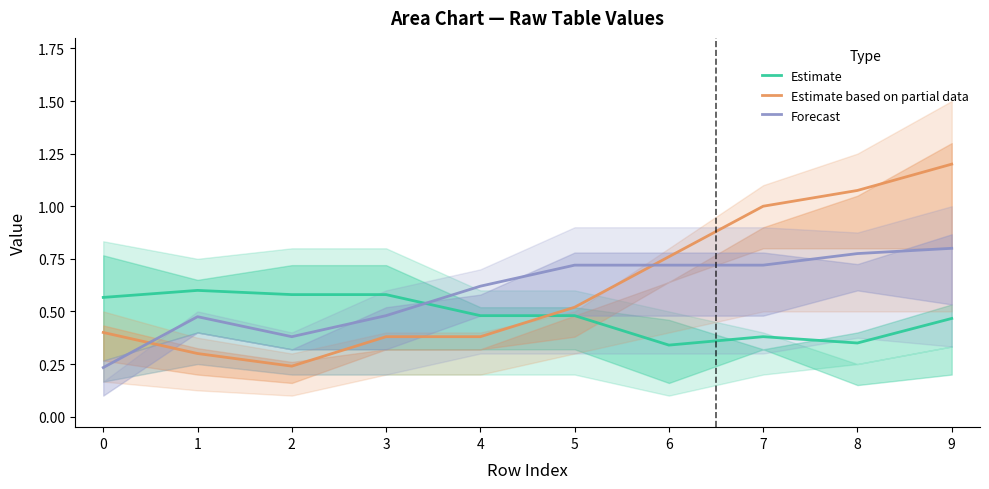

What is the difference between the Forecast values at 2 and 7?

0.3